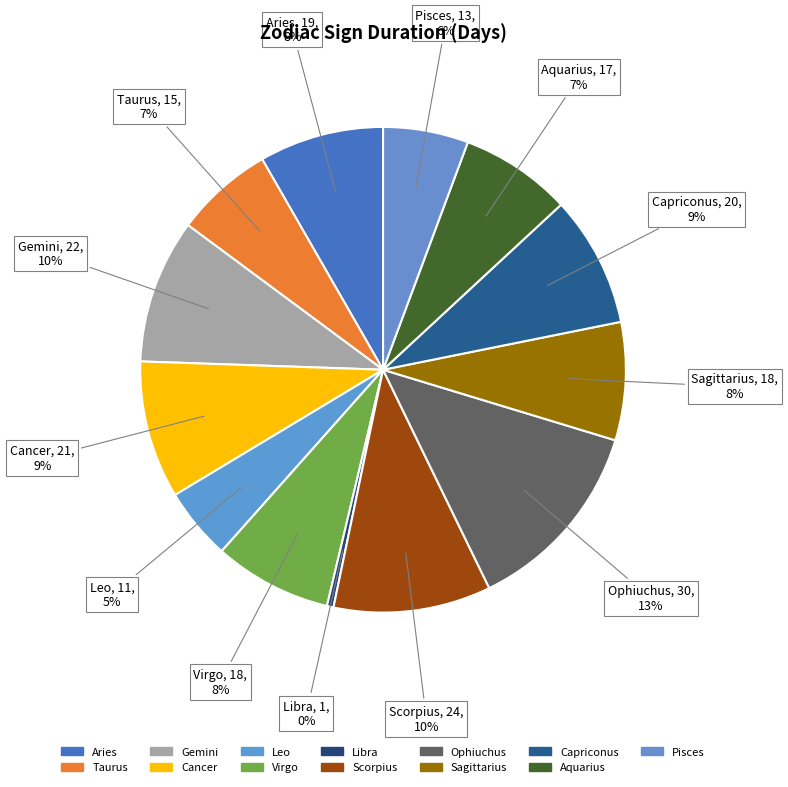

The Gemini slice represents 10% of the pie. True or false?

True